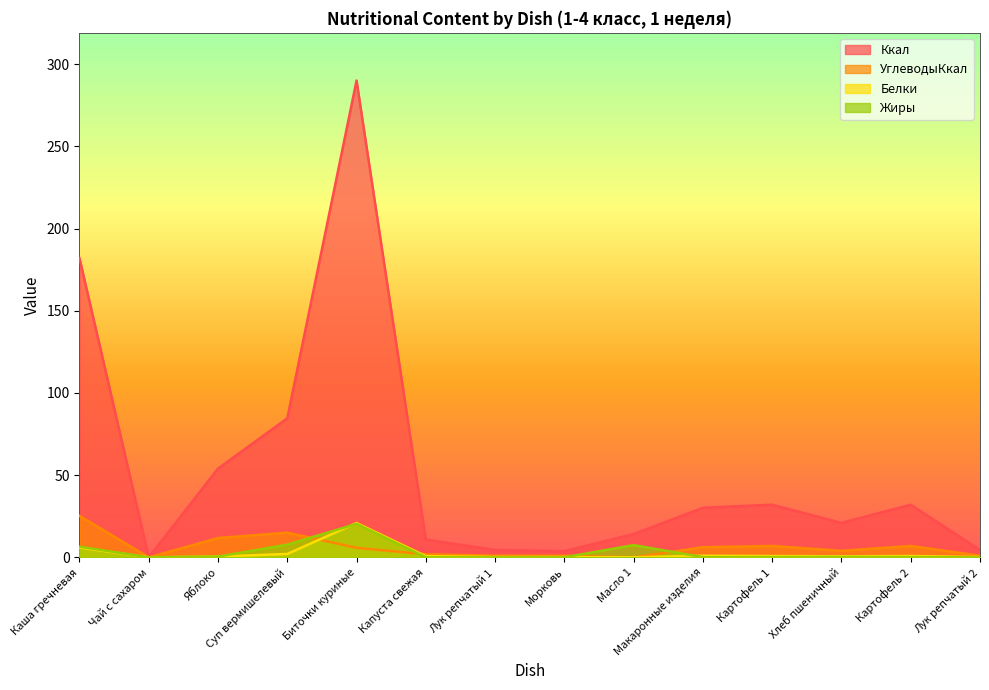

At which label is Белки closest to 10?

Каша гречневая